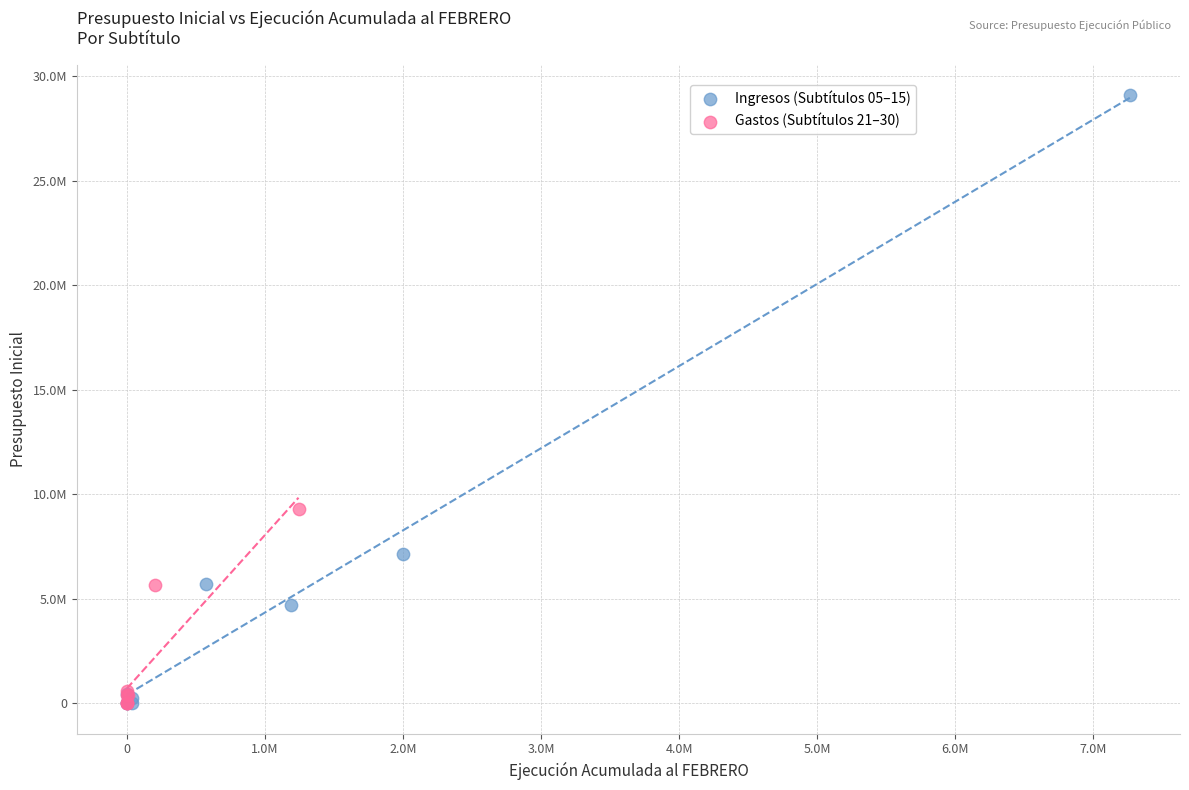

What are all the series names shown in the legend?

Ingresos (Subtítulos 05–15), Gastos (Subtítulos 21–30)